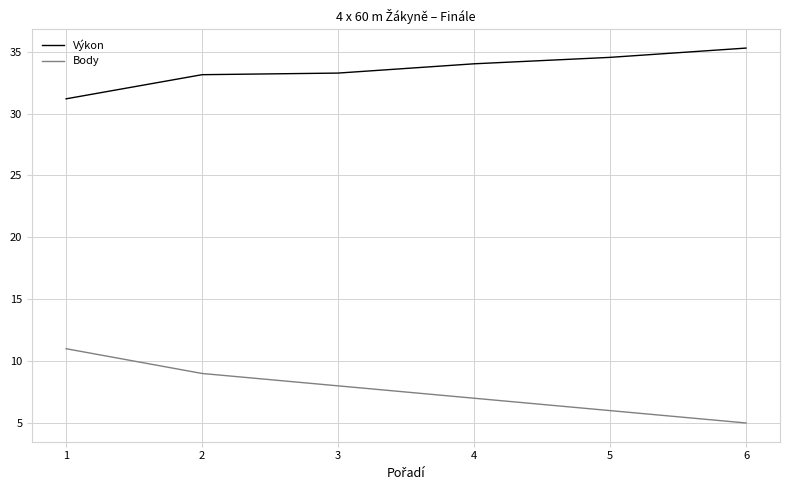

At which category does the chart reach its peak across all series?

6